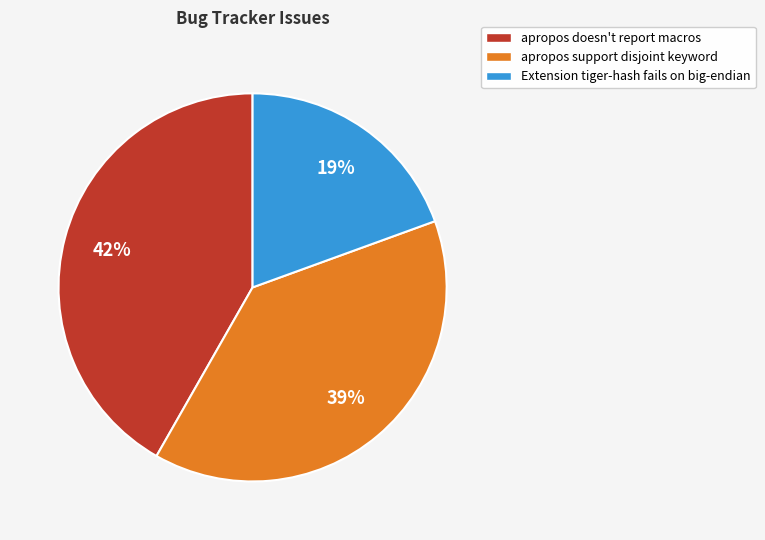

How many slices are in this pie chart?

3